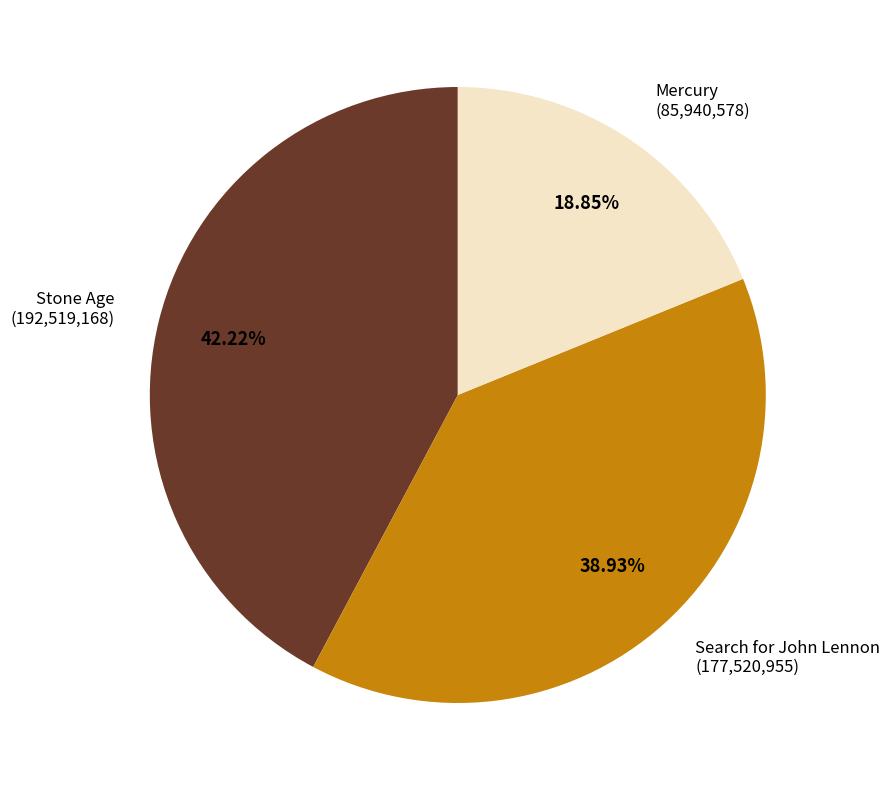

What is the smallest slice in the pie chart?

Mercury